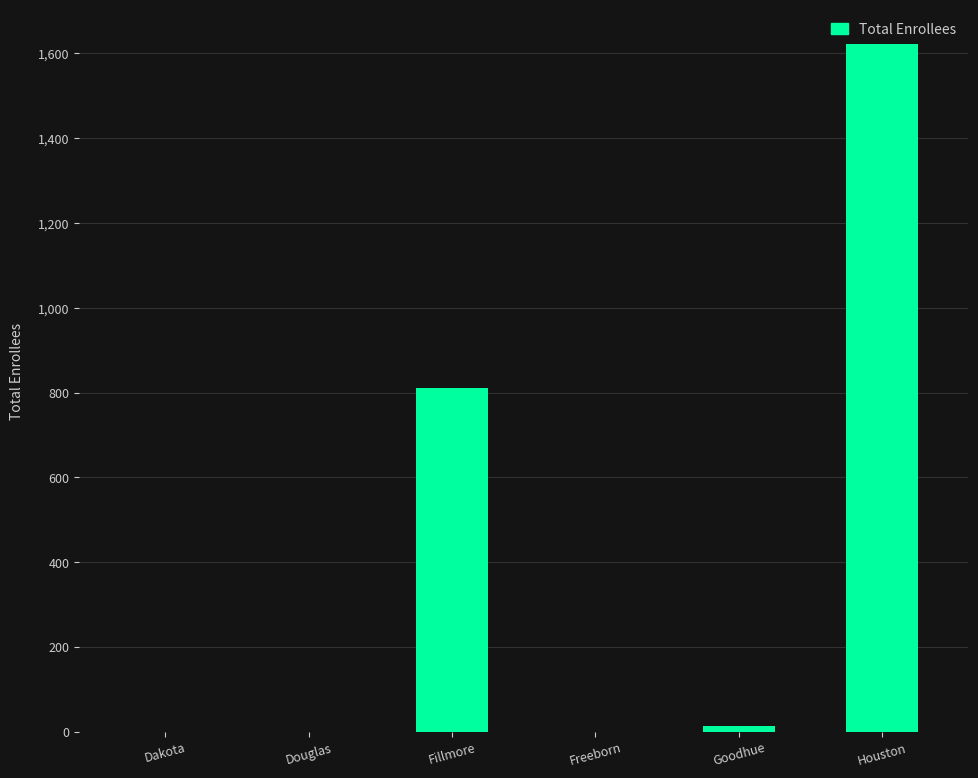

Approximately how many times larger is the value at Douglas compared to Dakota?

1.0